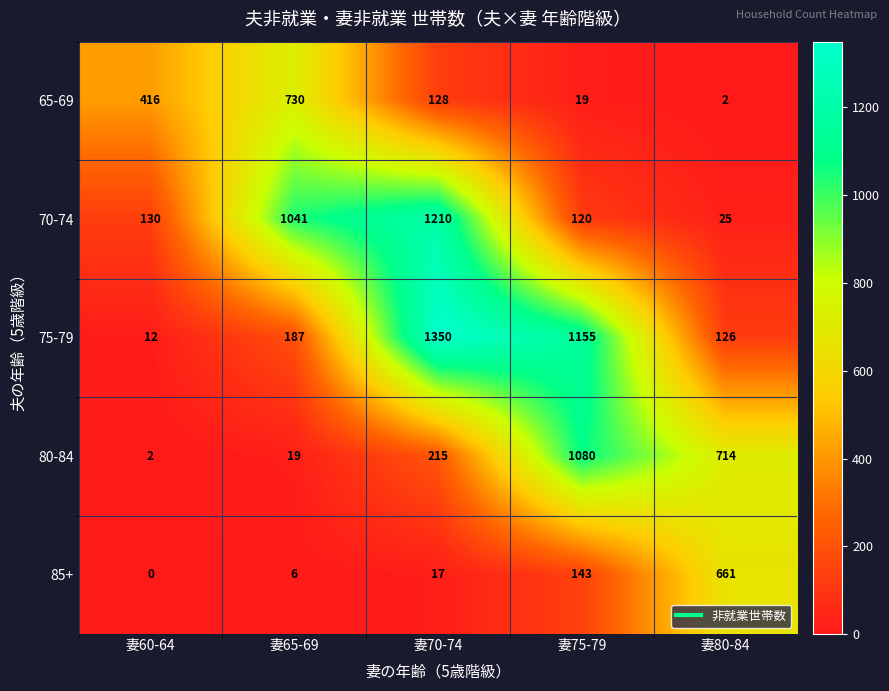

At which category does the chart reach its minimum across all series?

妻60-64